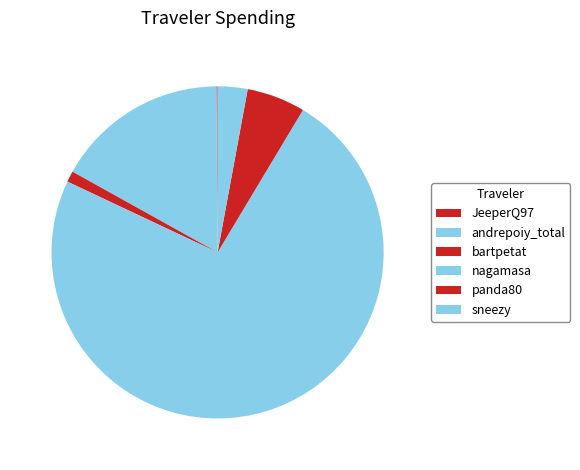

True or false: nagamasa accounts for 82% of the total.

False